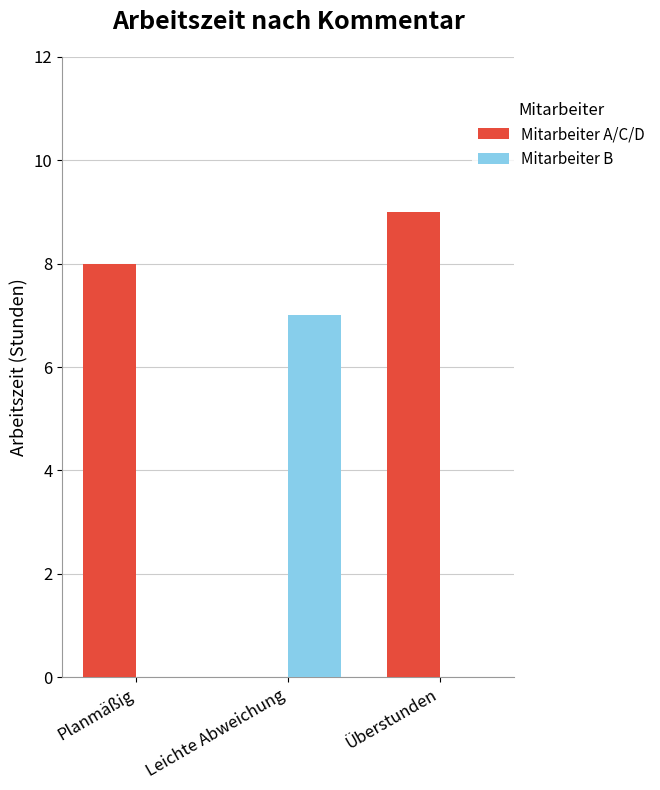

Reading right to left, what are all the values shown in this chart?

Mitarbeiter A/C/D: 9	0	8
Mitarbeiter B: 0	7	0